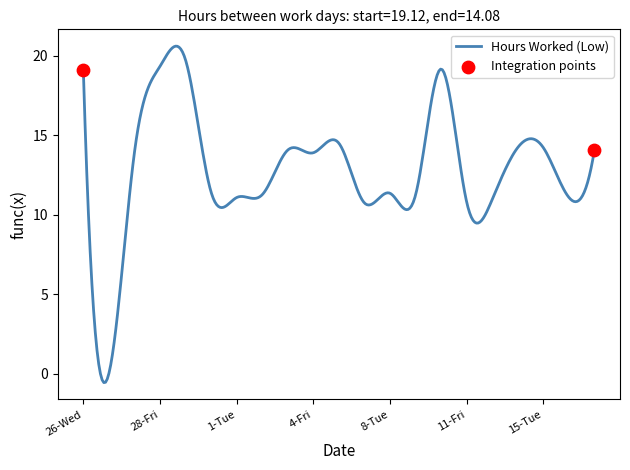

What is the difference between the maximum and minimum values?

21.2